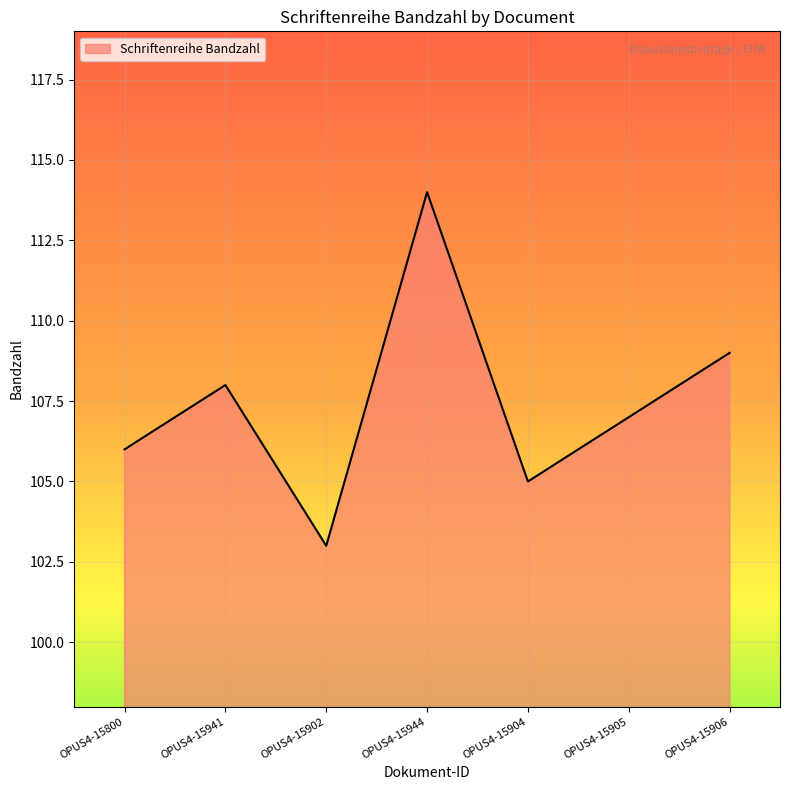

List the labels in order of value, largest first.

OPUS4-15944, OPUS4-15906, OPUS4-15941, OPUS4-15905, OPUS4-15800, OPUS4-15904, OPUS4-15902